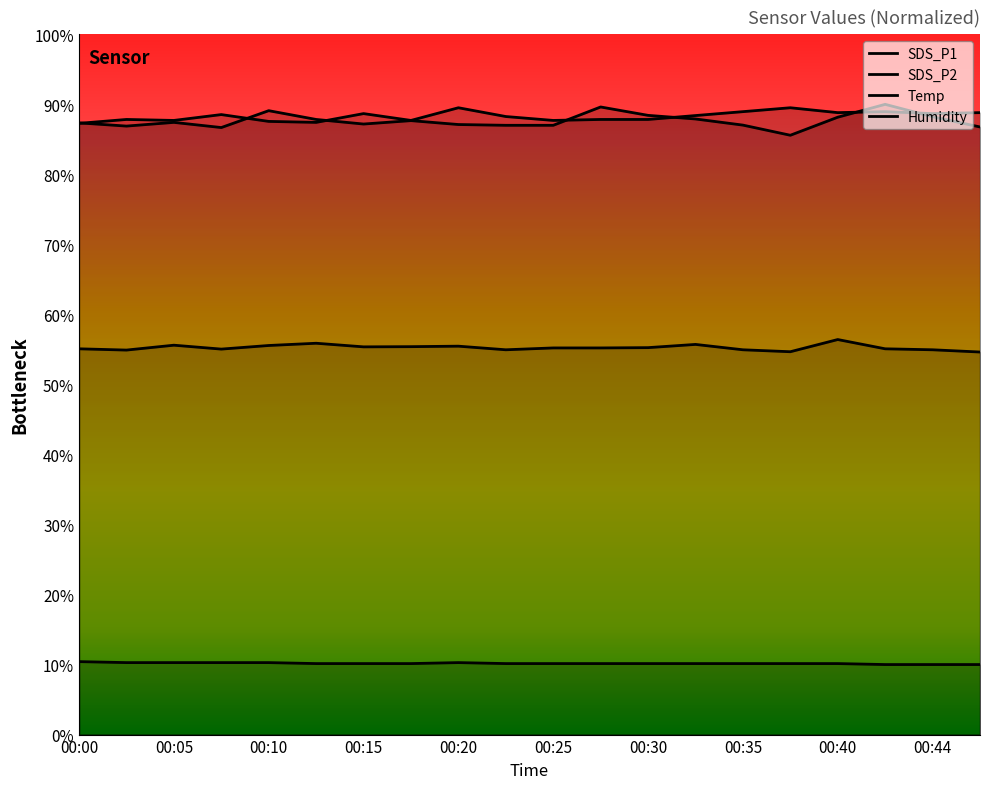

At which label does SDS_P2 reach its minimum?

00:47